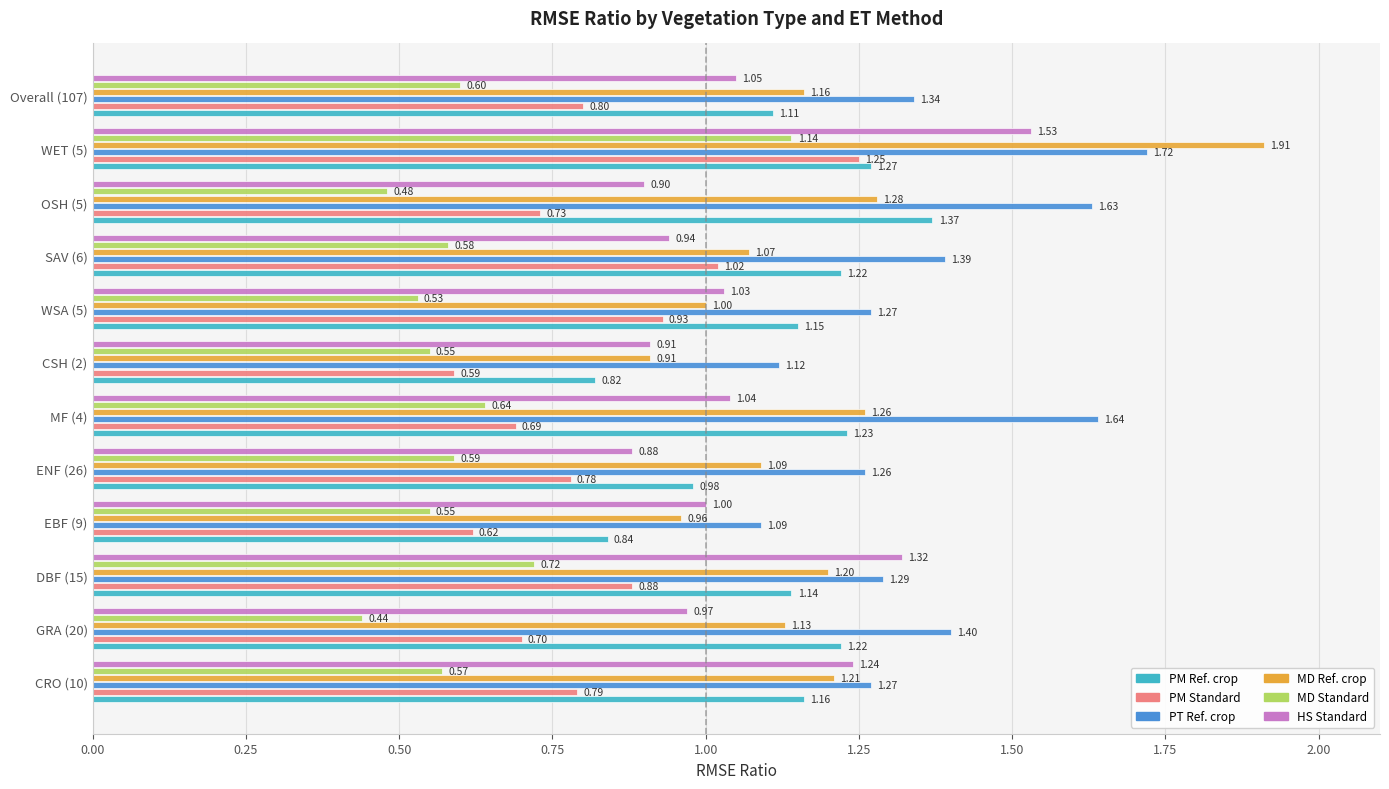

At WSA (5), list the series in order from largest to smallest.

PT Ref. crop, PM Ref. crop, HS Standard, MD Ref. crop, PM Standard, MD Standard